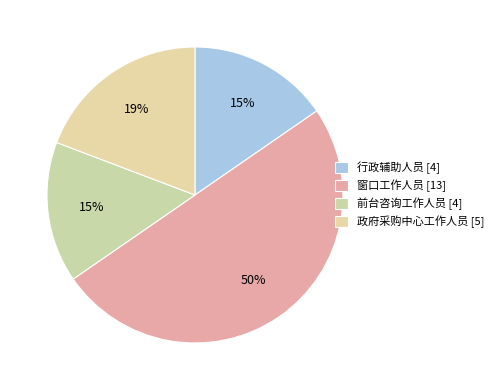

What percentage do 窗口工作人员 and 政府采购中心工作人员 together represent?

69.2%